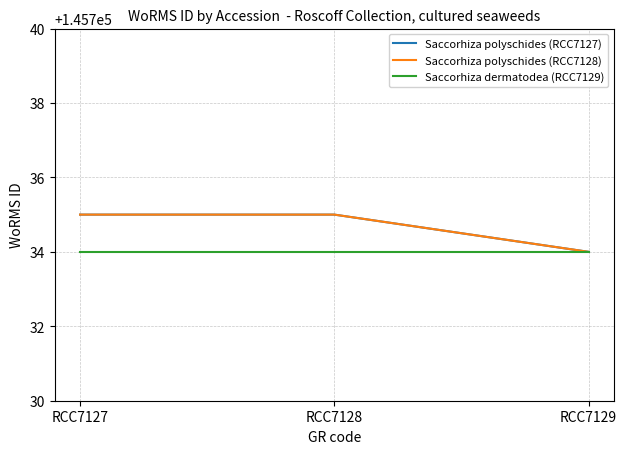

Which series has the largest total across all categories?

Saccorhiza polyschides (RCC7127)